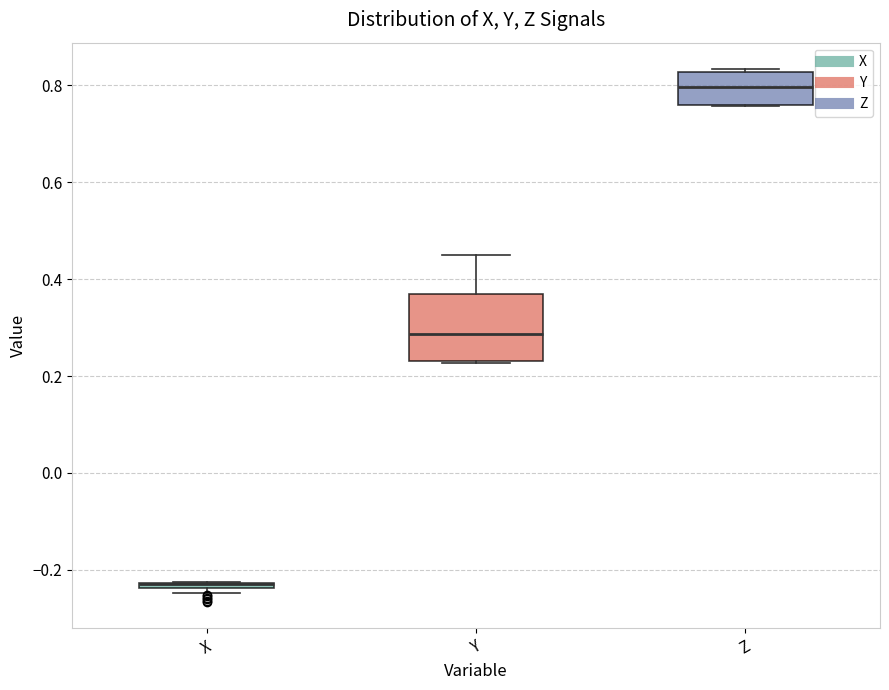

Where is the lower edge of the box for X on the y-axis? The values are not printed on the chart, so give them approximately, as read against the axis.

-0.24